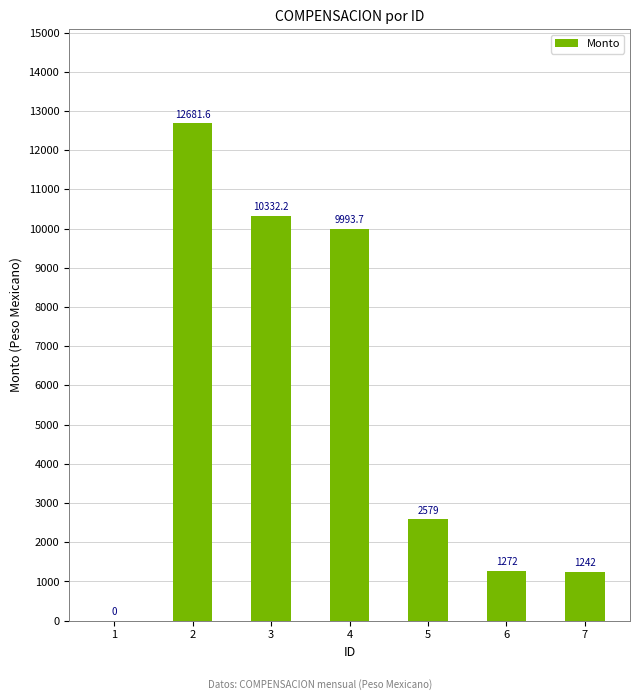

Is it true that the value at 6 is 1272.0?

True